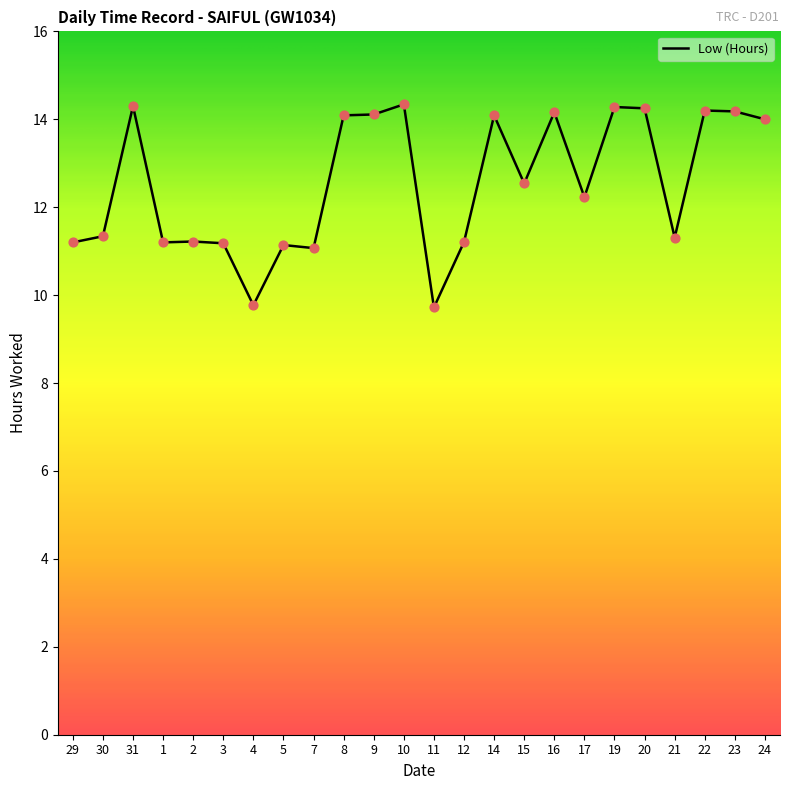

Between 31 and 2, which is larger?

31